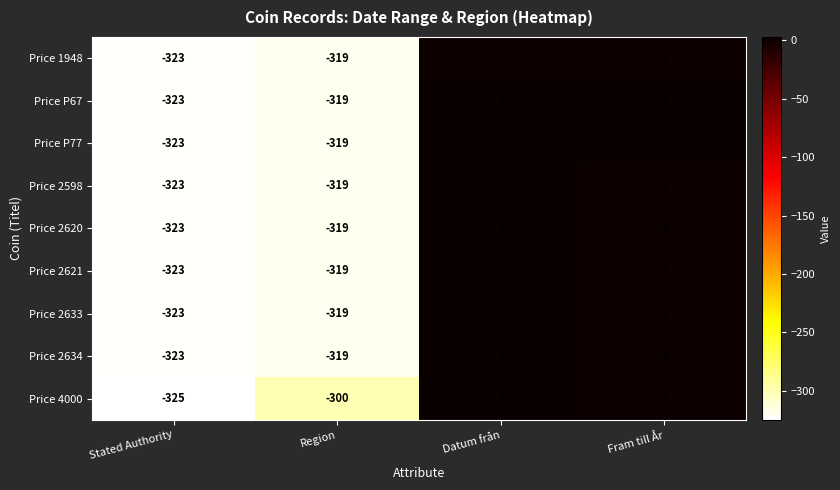

How many categories are shown in the chart?

4